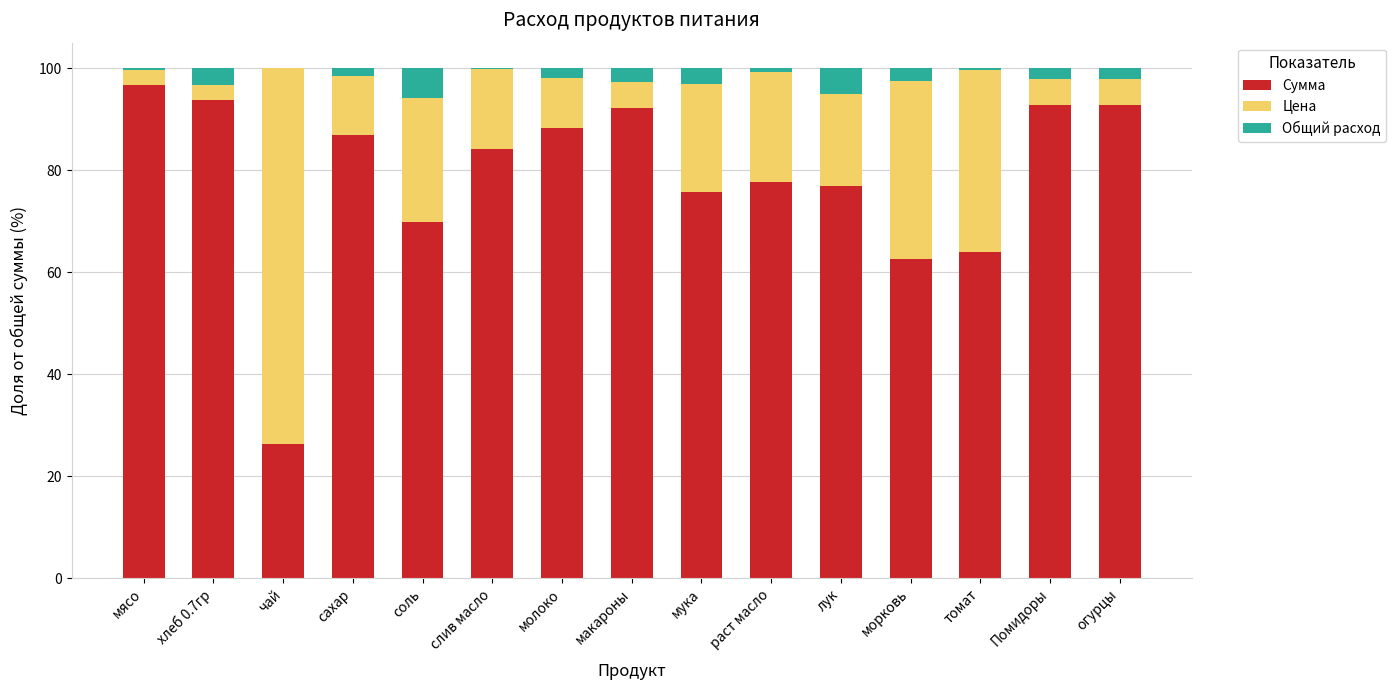

What is the maximum value for Сумма?

96.7